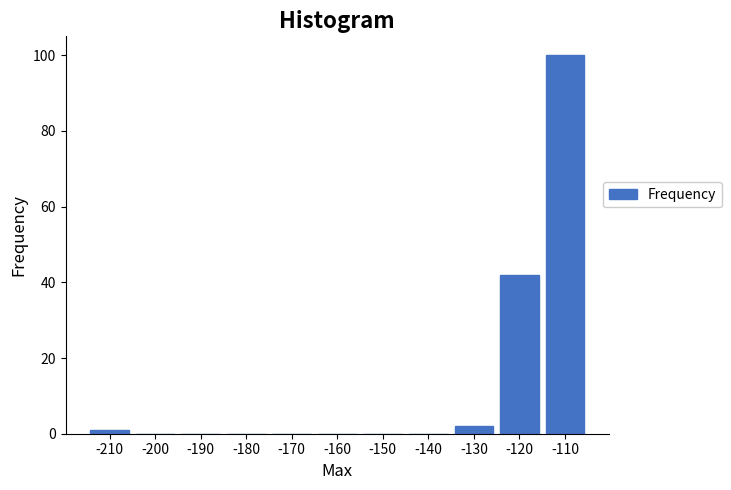

Reading right to left, list all the values displayed in this chart.

-110=100	-120=42	-130=2	-140=0	-150=0	-160=0	-170=0	-180=0	-190=0	-200=0	-210=1